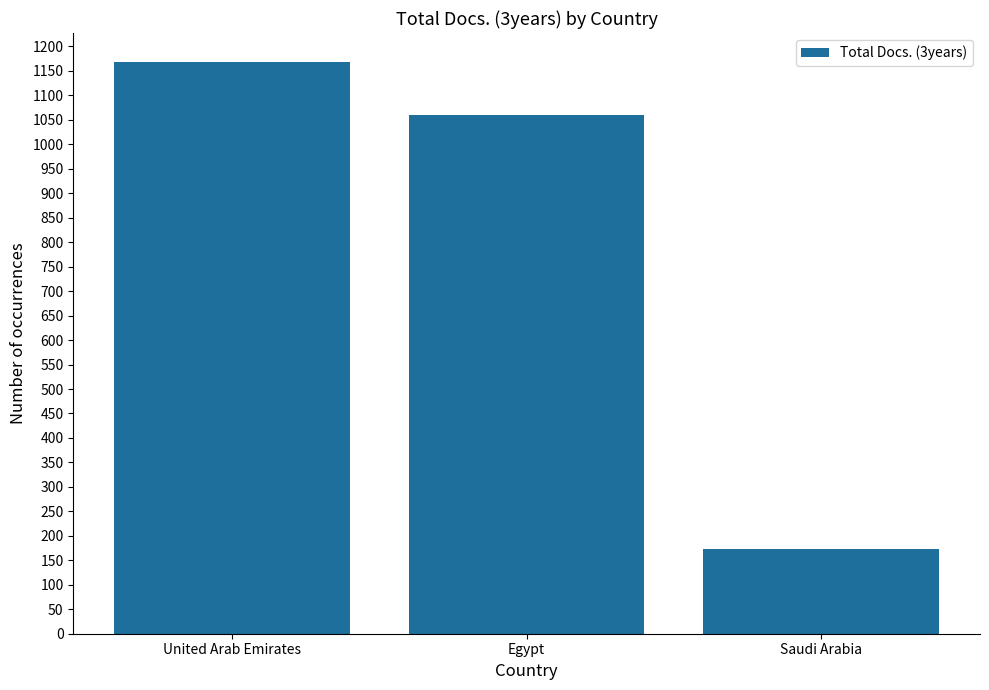

Which category has the highest value across all series?

United Arab Emirates